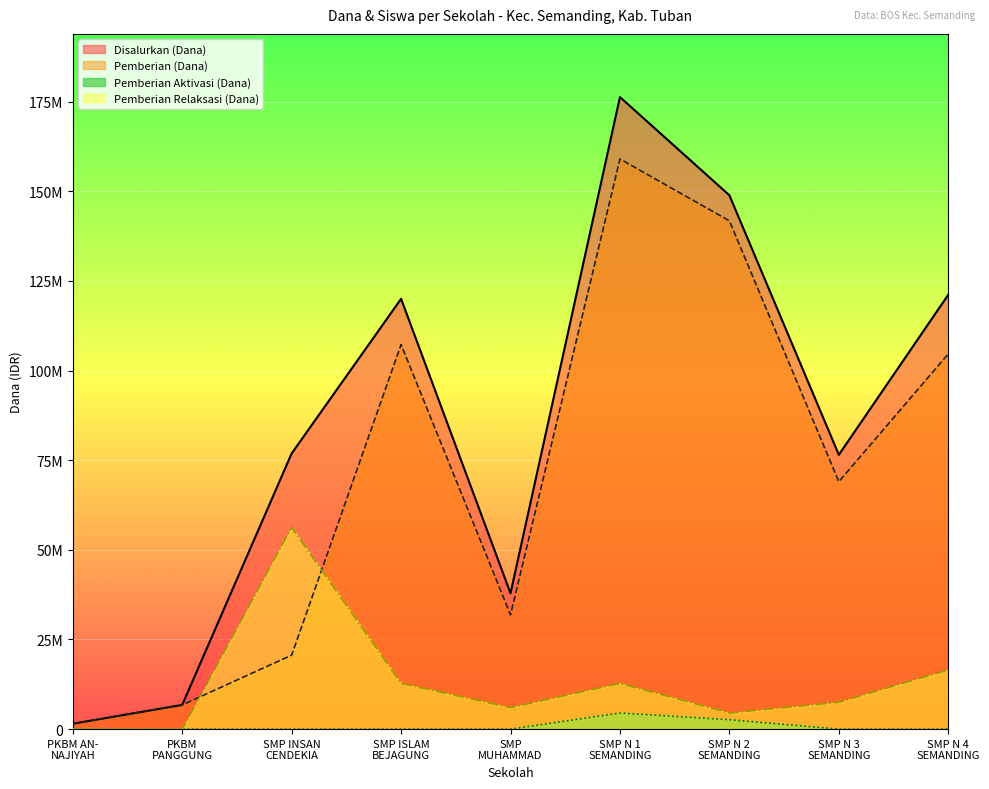

Does the chart display data point markers on the line(s)?

No